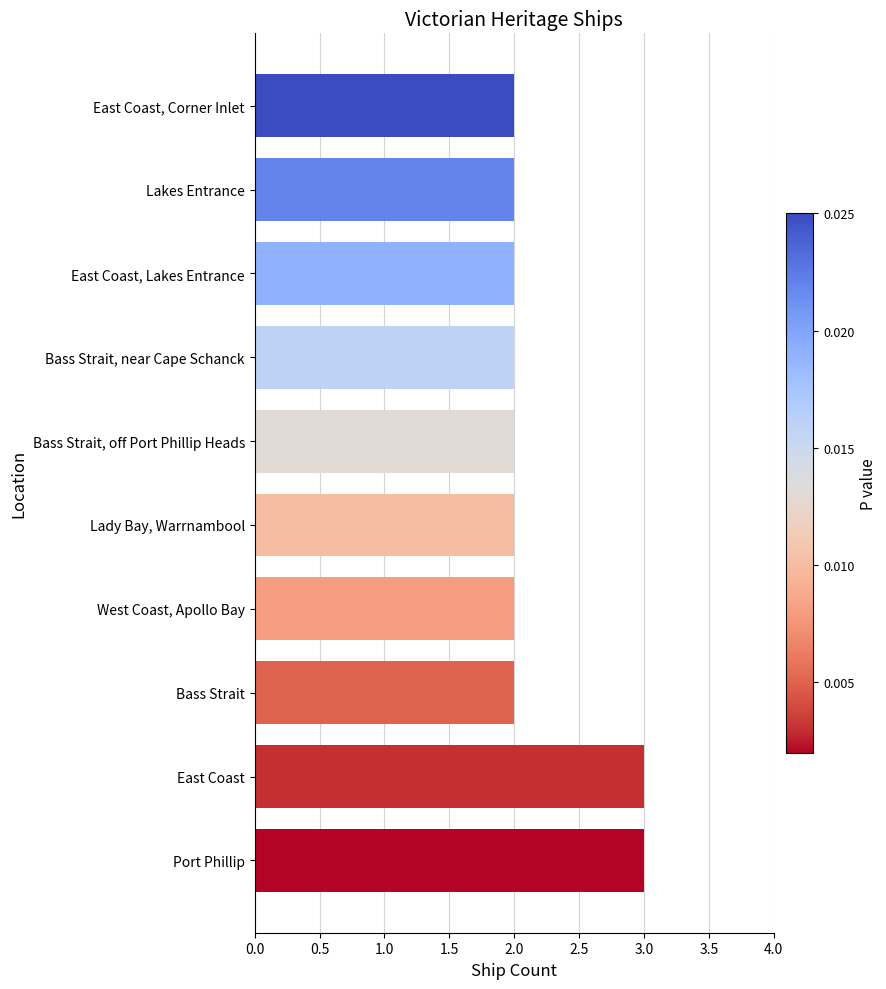

How many values are between 2 and 3?

10